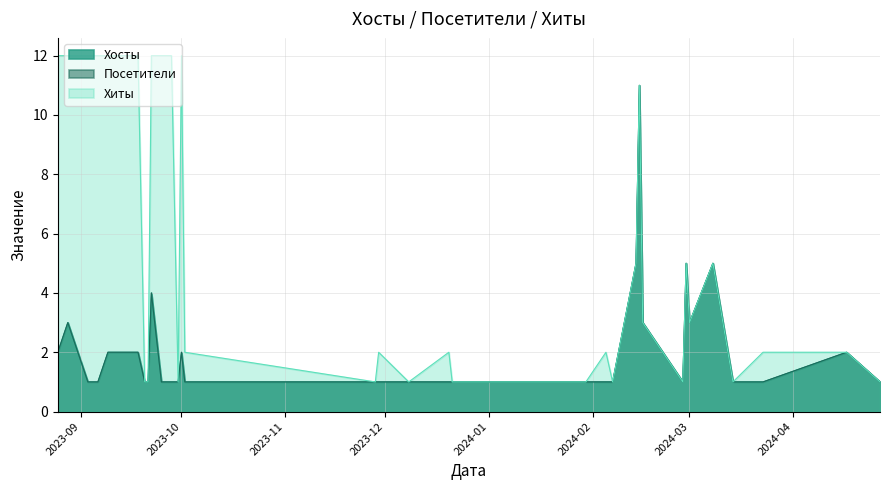

Is it true that Хосты equals 1 at 2024-04-27?

True